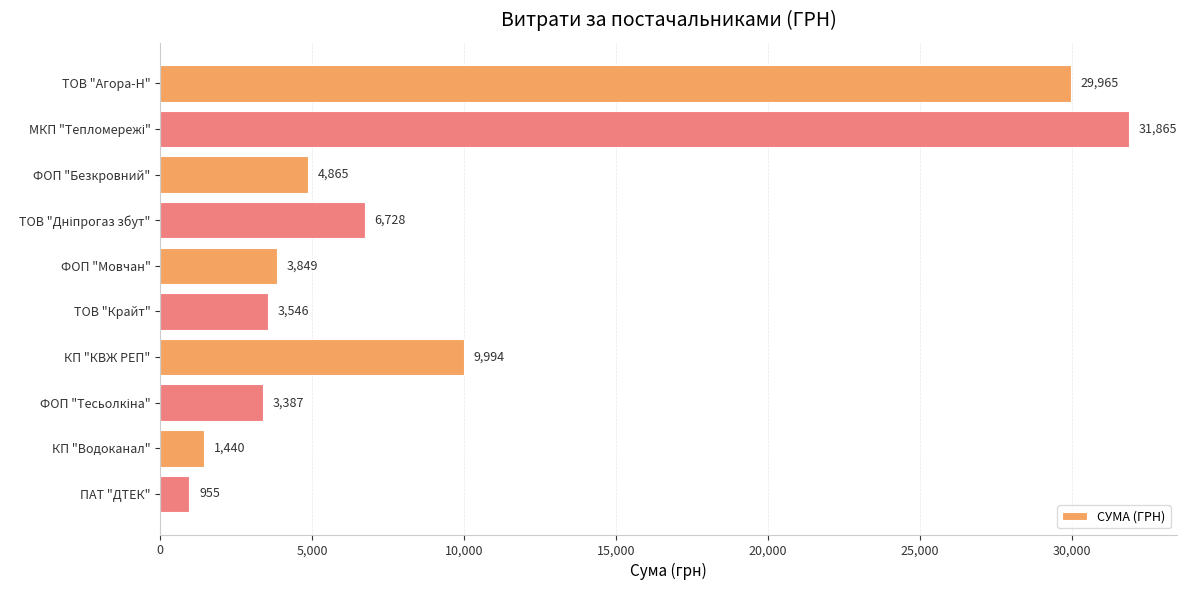

What is the difference between the maximum and second lowest values?

30425.0